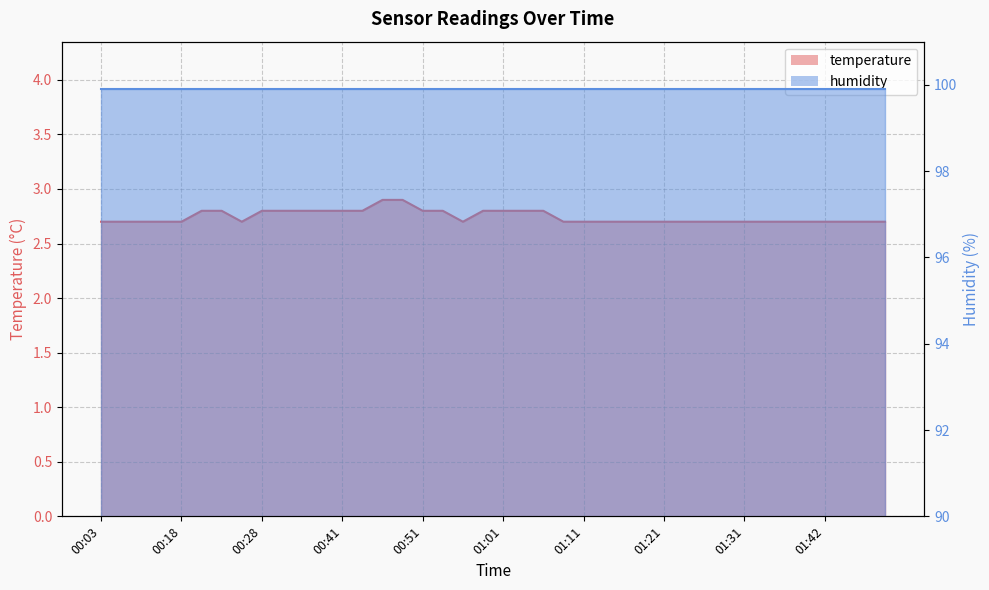

Reading right to left, list all the values displayed in this chart.

2.7	2.7	2.7	2.7	2.7	2.7	2.7	2.7	2.7	2.7	2.7	2.7	2.7	2.7	2.7	2.7	2.7	2.8	2.8	2.8	2.8	2.7	2.8	2.8	2.9	2.9	2.8	2.8	2.8	2.8	2.8	2.8	2.7	2.8	2.8	2.7	2.7	2.7	2.7	2.7